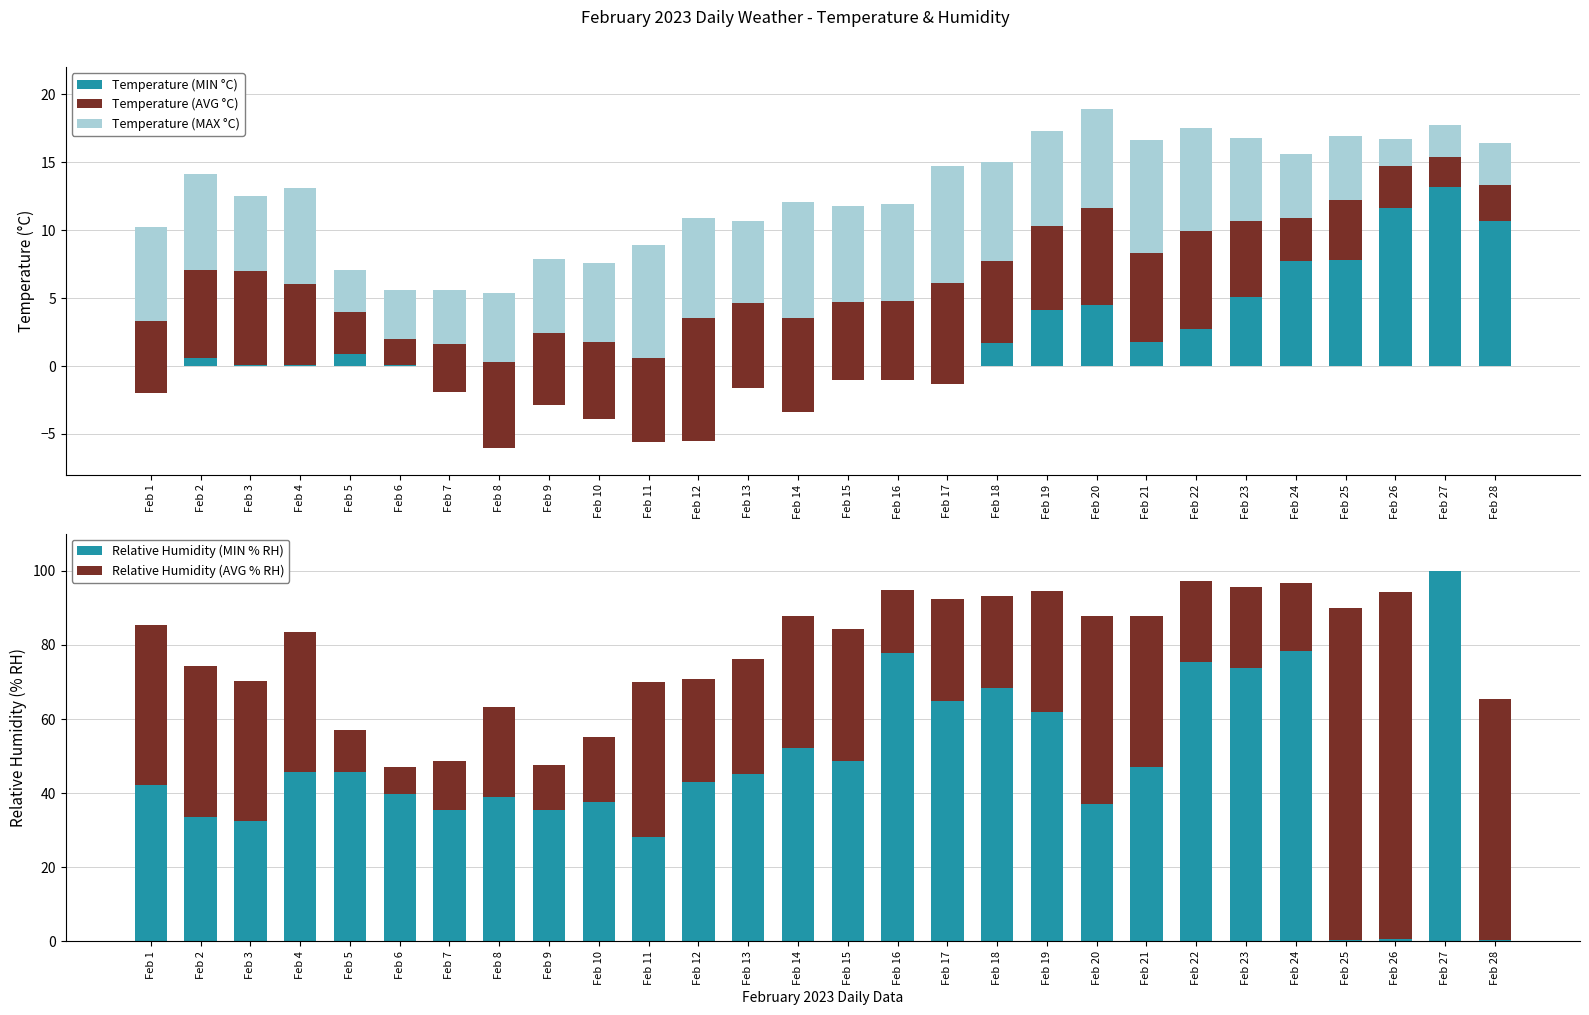

Count the number of data series in this chart.

5